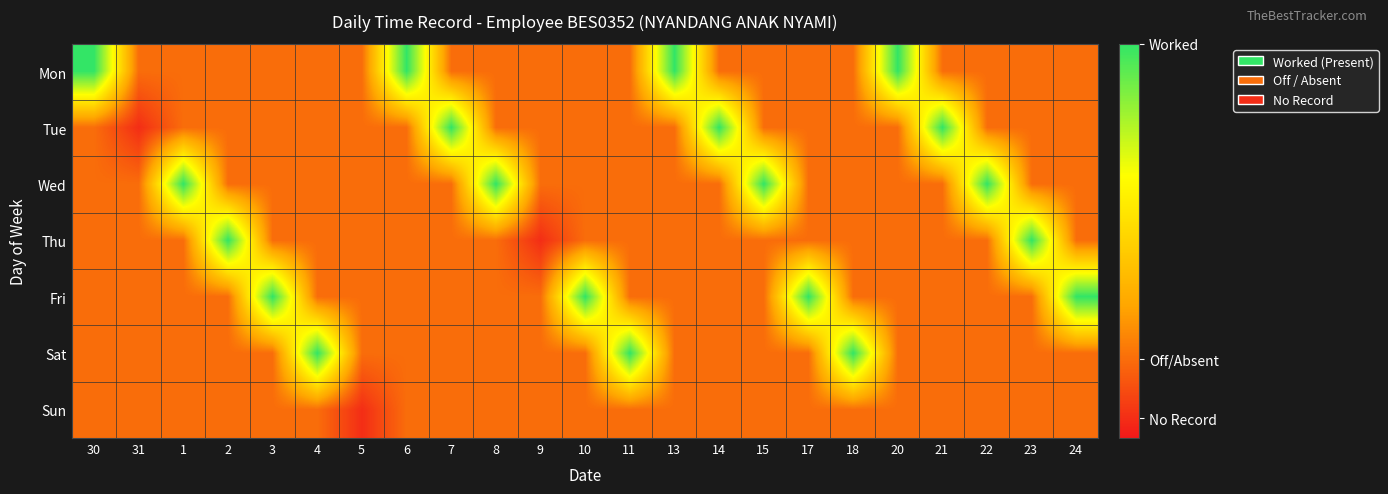

Reading right to left, what are all the values shown in this chart?

Mon: 24=0.2	23=0.2	22=0.2	21=0.2	20=1.0	18=0.2	17=0.2	15=0.2	14=0.2	13=1.0	11=0.2	10=0.2	9=0.2	8=0.2	7=0.2	6=1.0	5=0.2	4=0.2	3=0.2	2=0.2	1=0.2	31=0.2	30=1.0
Tue: 24=0.2	23=0.2	22=0.2	21=1.0	20=0.2	18=0.2	17=0.2	15=0.2	14=1.0	13=0.2	11=0.2	10=0.2	9=0.2	8=0.2	7=1.0	6=0.2	5=0.2	4=0.2	3=0.2	2=0.2	1=0.2	31=0.1	30=0.2
Wed: 24=0.2	23=0.2	22=1.0	21=0.2	20=0.2	18=0.2	17=0.2	15=1.0	14=0.2	13=0.2	11=0.2	10=0.2	9=0.2	8=1.0	7=0.2	6=0.2	5=0.2	4=0.2	3=0.2	2=0.2	1=1.0	31=0.2	30=0.2
Thu: 24=0.2	23=1.0	22=0.2	21=0.2	20=0.2	18=0.2	17=0.2	15=0.2	14=0.2	13=0.2	11=0.2	10=0.2	9=0.1	8=0.2	7=0.2	6=0.2	5=0.2	4=0.2	3=0.2	2=1.0	1=0.2	31=0.2	30=0.2
Fri: 24=1.0	23=0.2	22=0.2	21=0.2	20=0.2	18=0.2	17=1.0	15=0.2	14=0.2	13=0.2	11=0.2	10=1.0	9=0.2	8=0.2	7=0.2	6=0.2	5=0.2	4=0.2	3=1.0	2=0.2	1=0.2	31=0.2	30=0.2
Sat: 24=0.2	23=0.2	22=0.2	21=0.2	20=0.2	18=1.0	17=0.2	15=0.2	14=0.2	13=0.2	11=1.0	10=0.2	9=0.2	8=0.2	7=0.2	6=0.2	5=0.2	4=1.0	3=0.2	2=0.2	1=0.2	31=0.2	30=0.2
Sun: 24=0.2	23=0.2	22=0.2	21=0.2	20=0.2	18=0.2	17=0.2	15=0.2	14=0.2	13=0.2	11=0.2	10=0.2	9=0.2	8=0.2	7=0.2	6=0.2	5=0.1	4=0.2	3=0.2	2=0.2	1=0.2	31=0.2	30=0.2